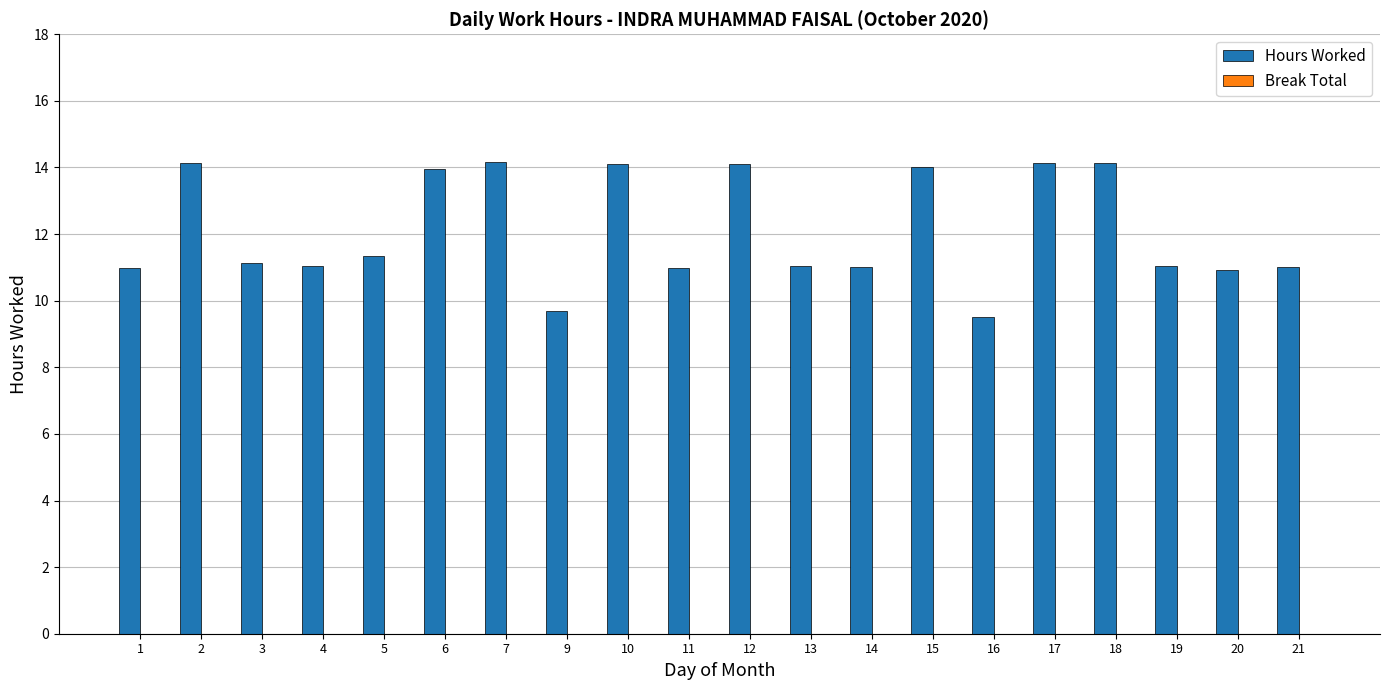

Approximately how many times larger is the value at 12 compared to 9?

1.5